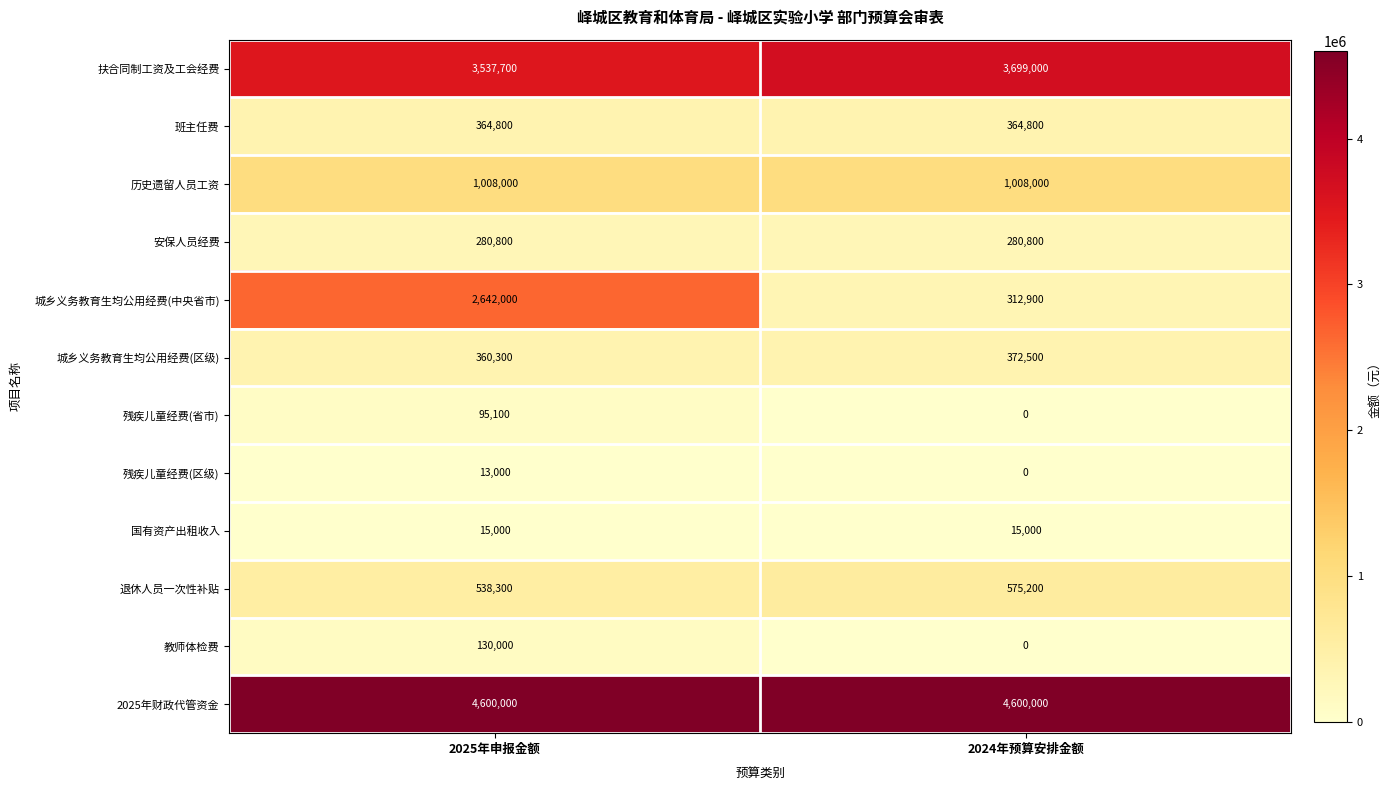

What is the sum of all 2025年财政代管资金 values?

9200000